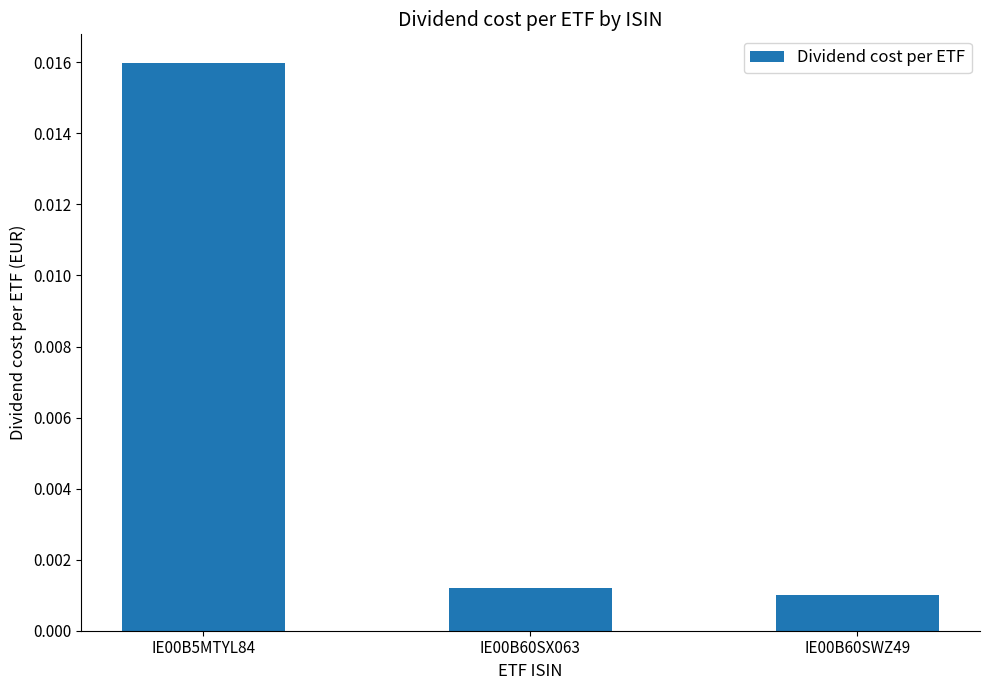

Which has a higher value, IE00B60SX063 or IE00B5MTYL84?

IE00B5MTYL84